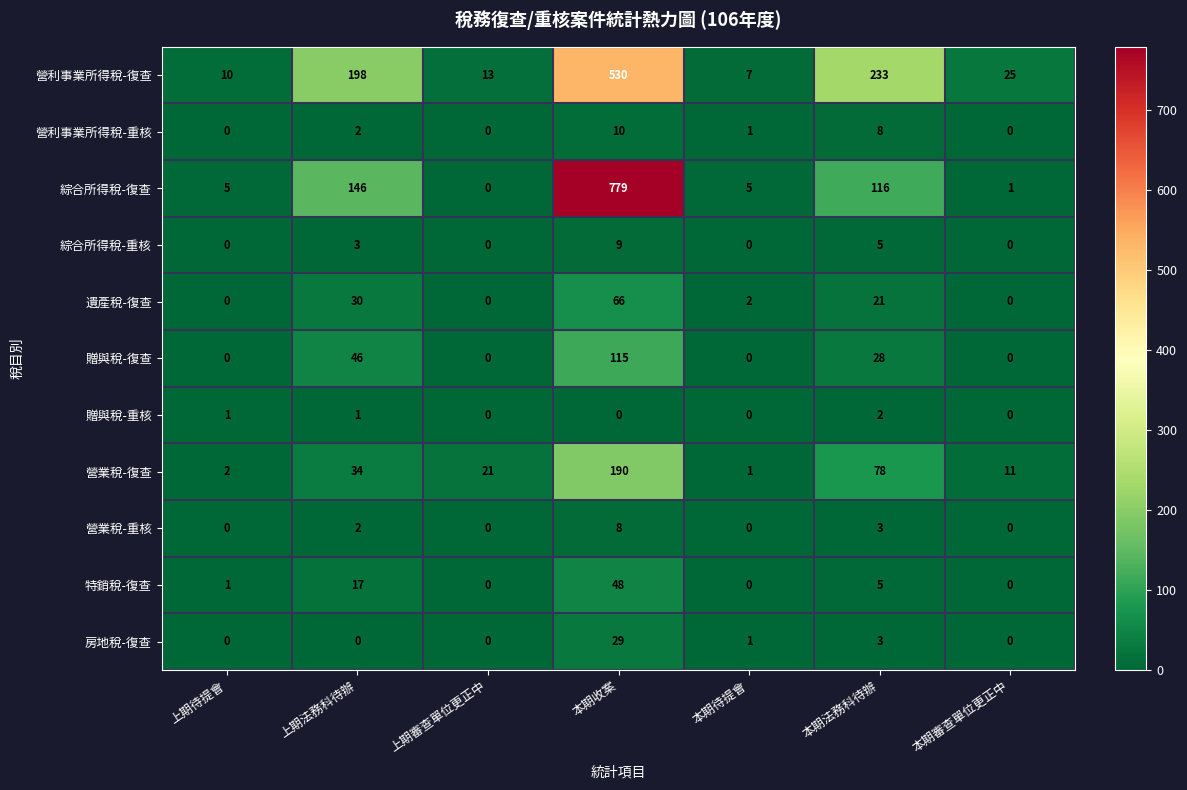

How many positive values does the 贈與稅-復查 series have?

3